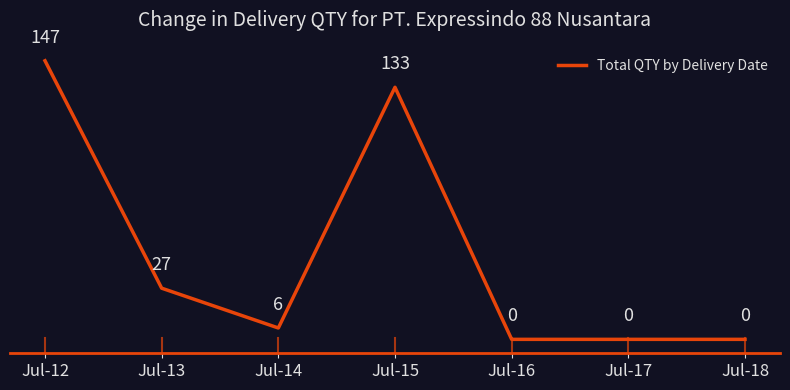

What is the average value?

45